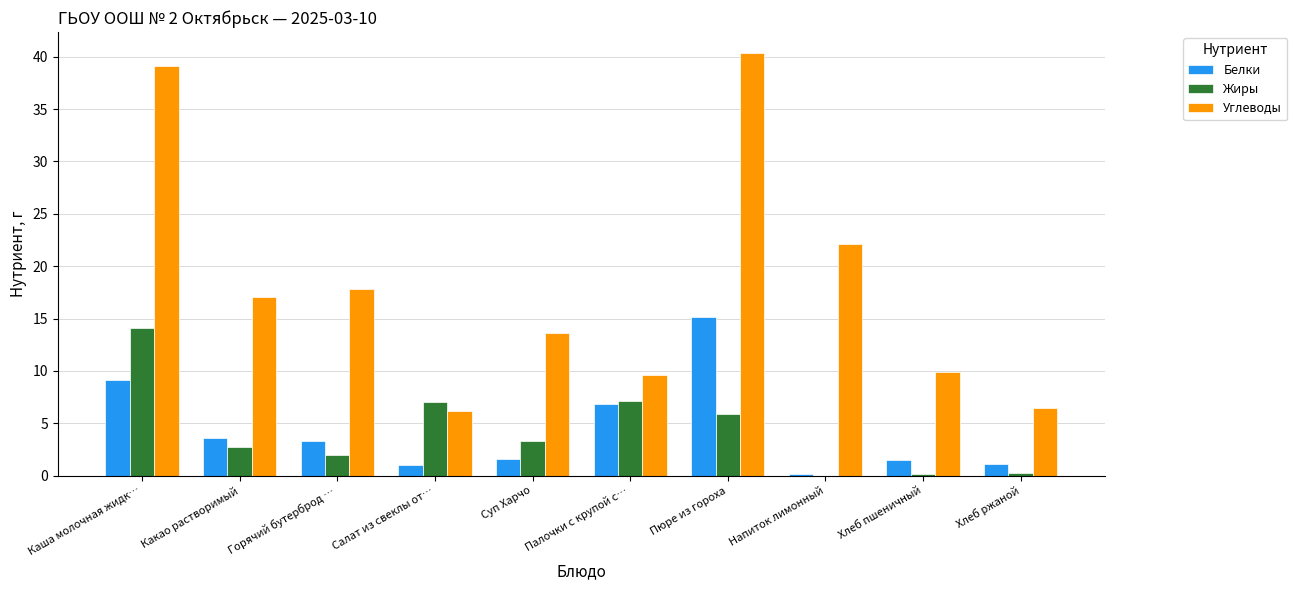

Which series has the largest range (max minus min)?

Углеводы